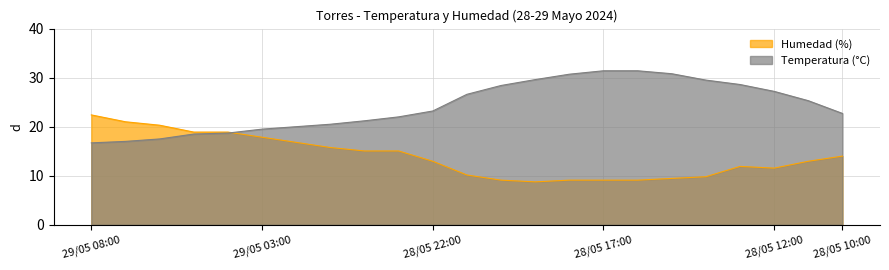

What is the value of the Humedad (%) point at the 7th from the left?

16.8